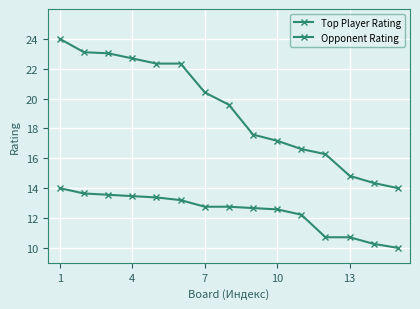

How many lines are shown in the chart?

2